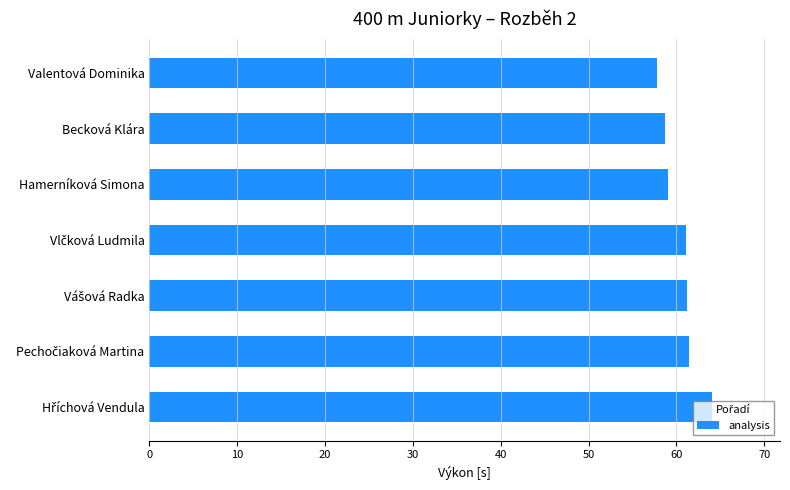

The value at Becková Klára is 29.2. True or false?

False